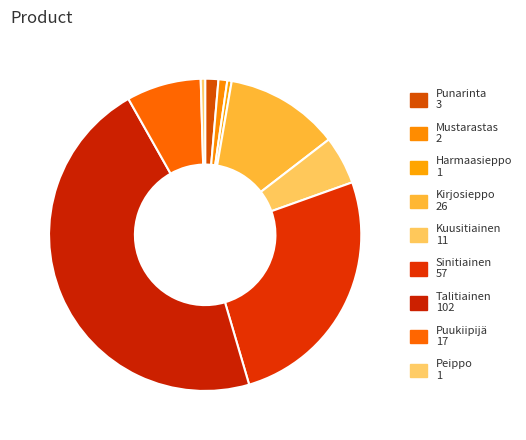

What is the ratio of the value at Puukiipijä to the value at Kuusitiainen?

1.5